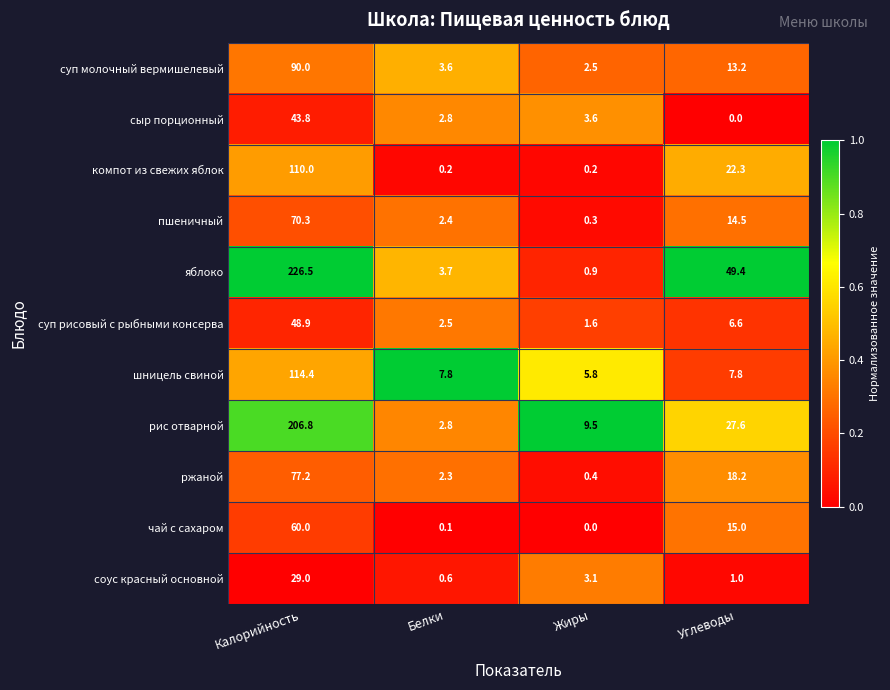

Which series has the widest spread of values?

яблоко